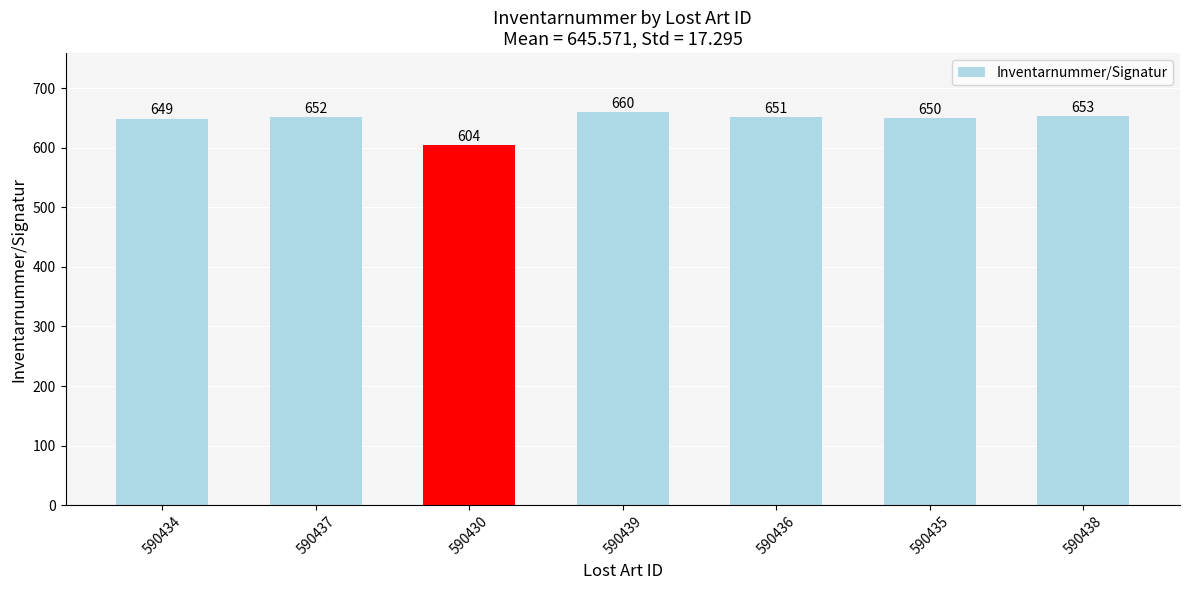

List the labels in order of value, smallest first.

590430, 590434, 590435, 590436, 590437, 590438, 590439